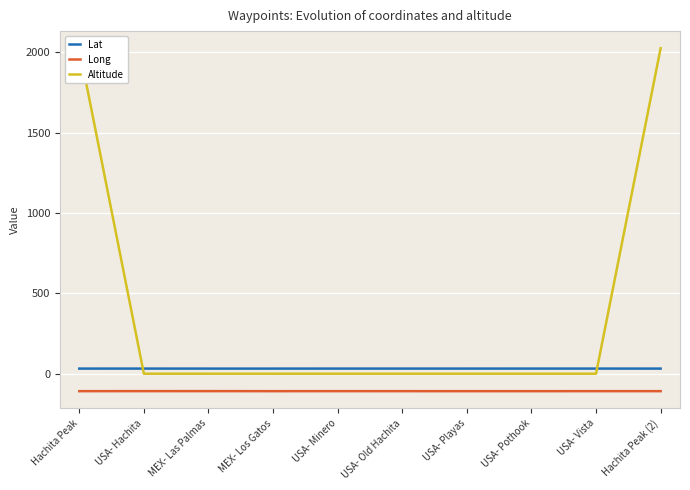

The value of Lat at USA- Vista is 10.3. True or false?

False